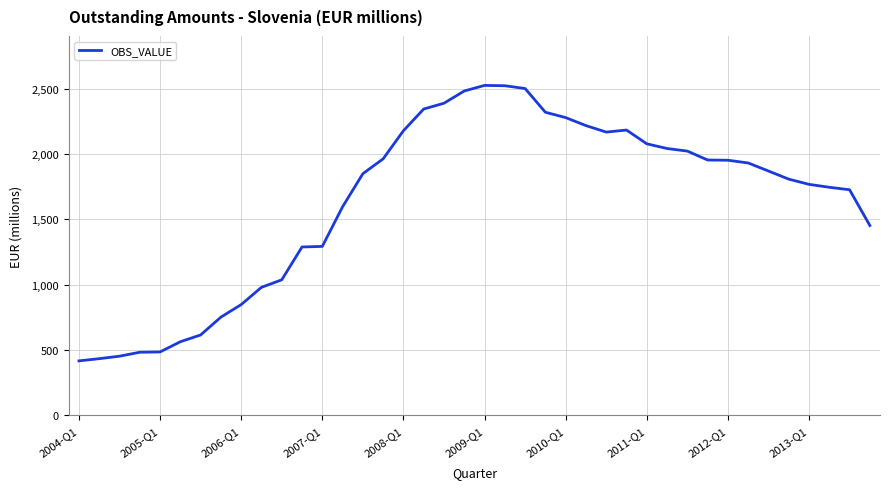

What is the greatest value displayed?

2527.4